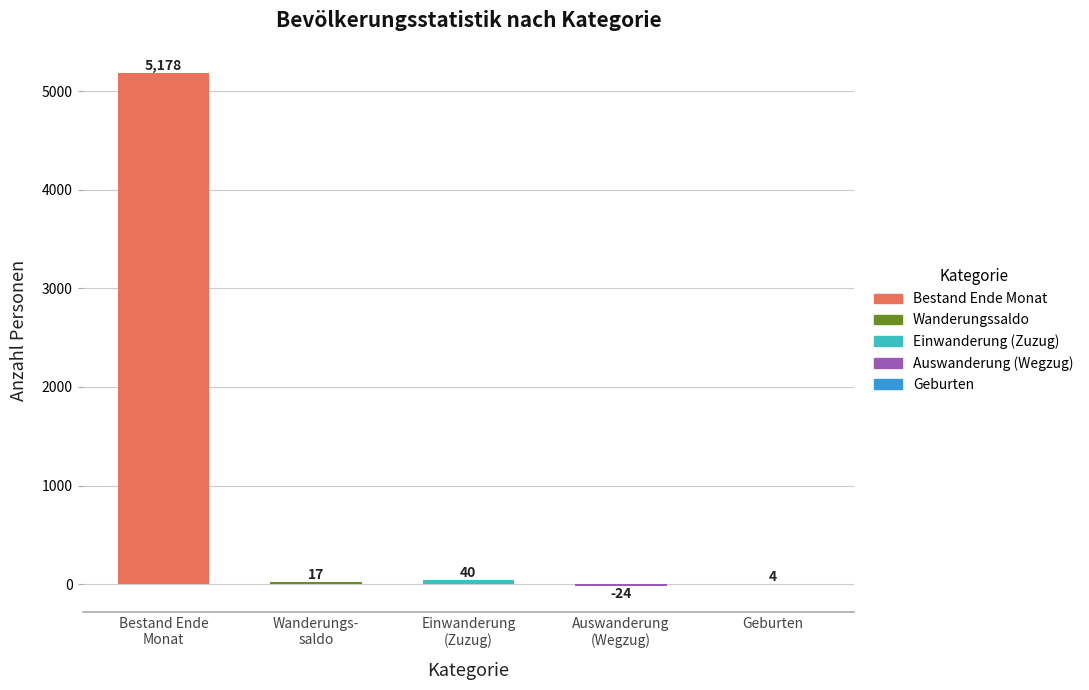

What is the greatest value displayed?

5178